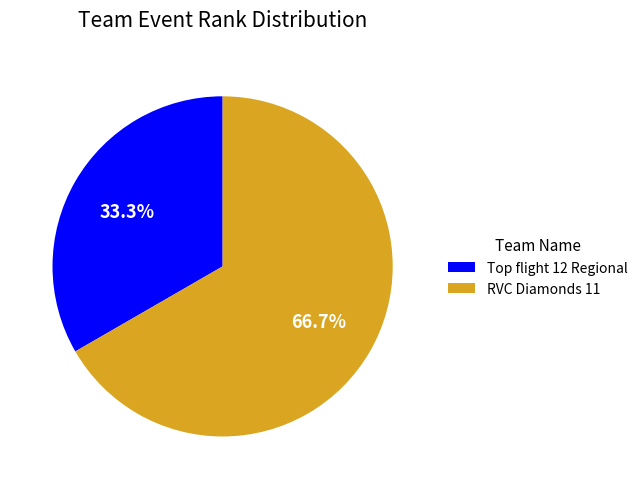

Is RVC Diamonds 11 the majority of the pie?

Yes